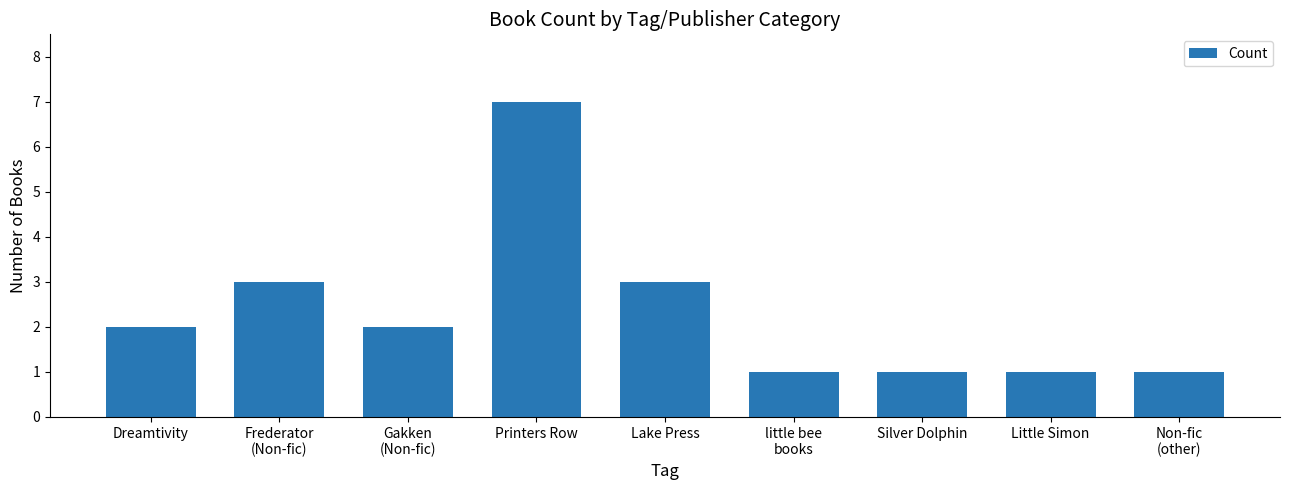

Which category has the highest value across all series?

Printers Row